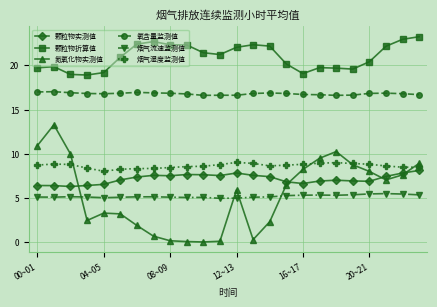

At how many categories does at least one series exceed 15?

24